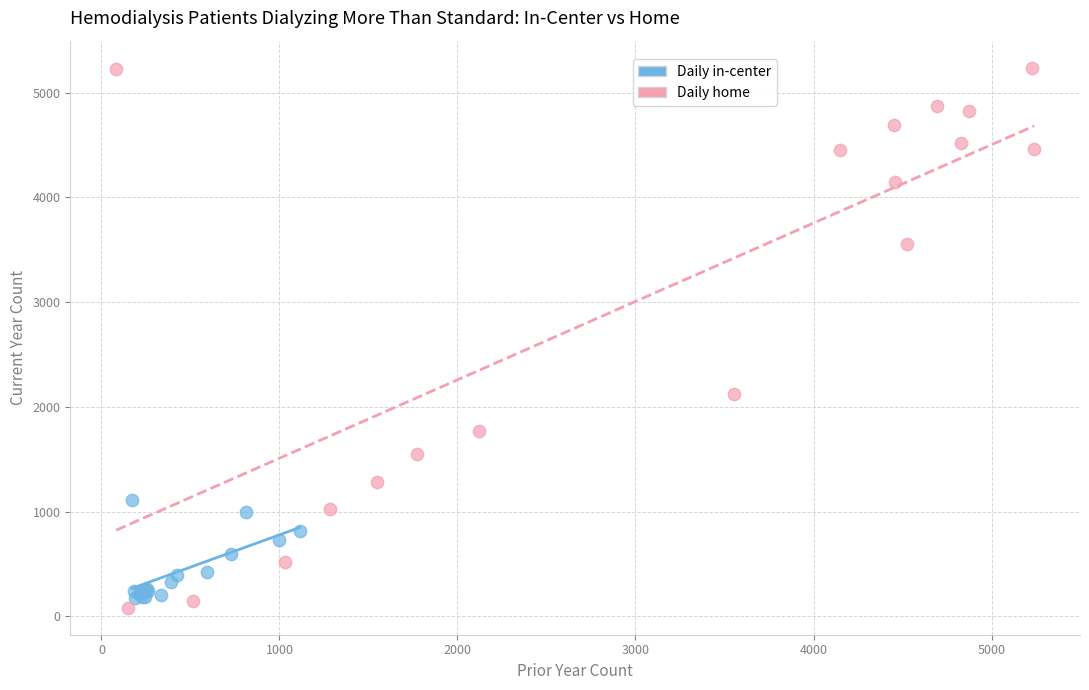

Which series reaches the minimum Y coordinate?

Daily home